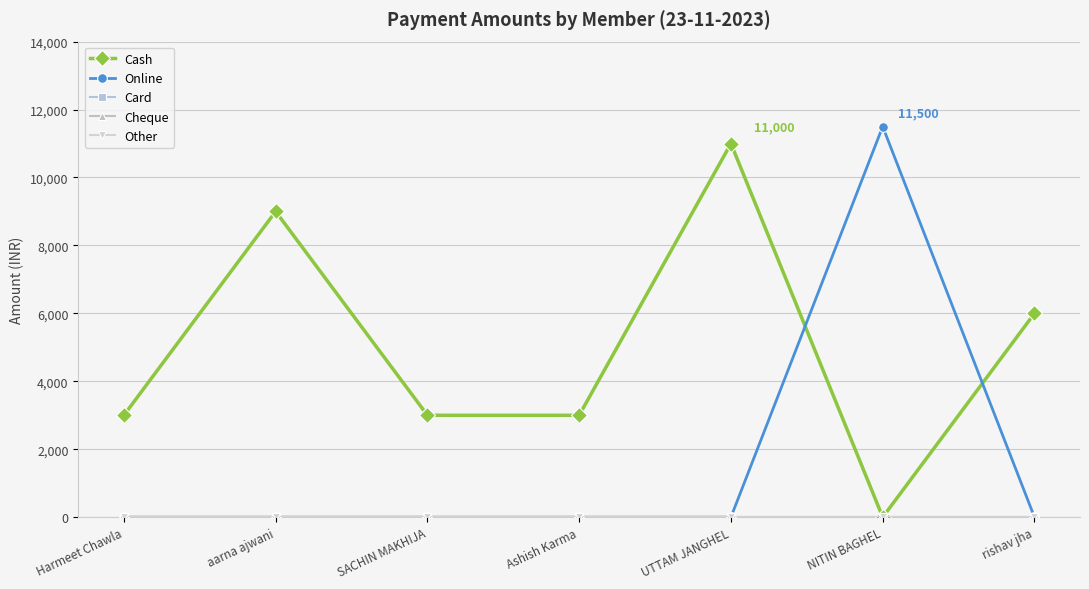

Does the chart have visible grid lines?

Yes